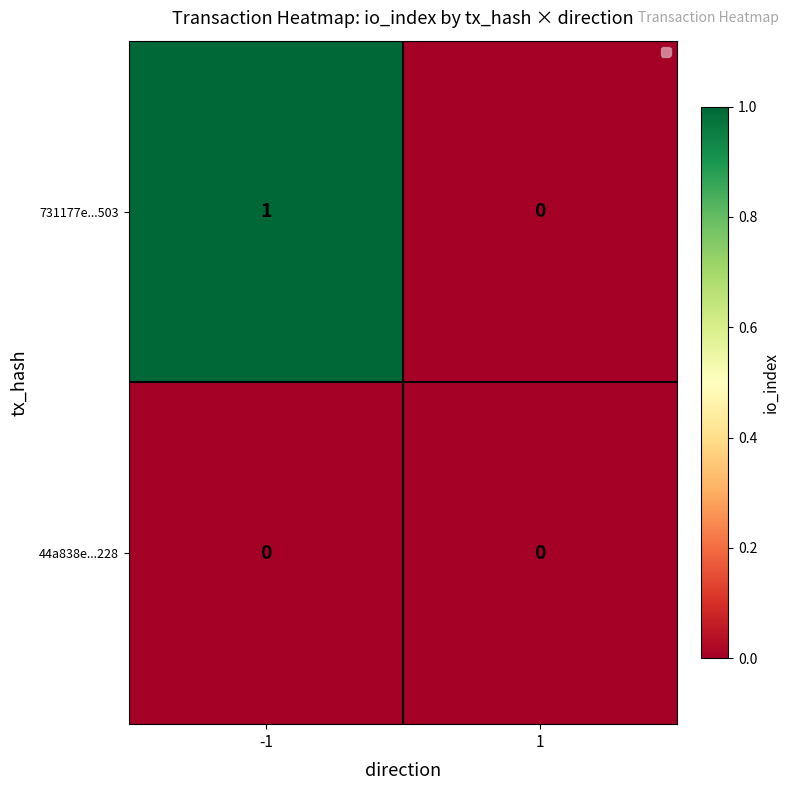

Count the number of categories in the chart.

2